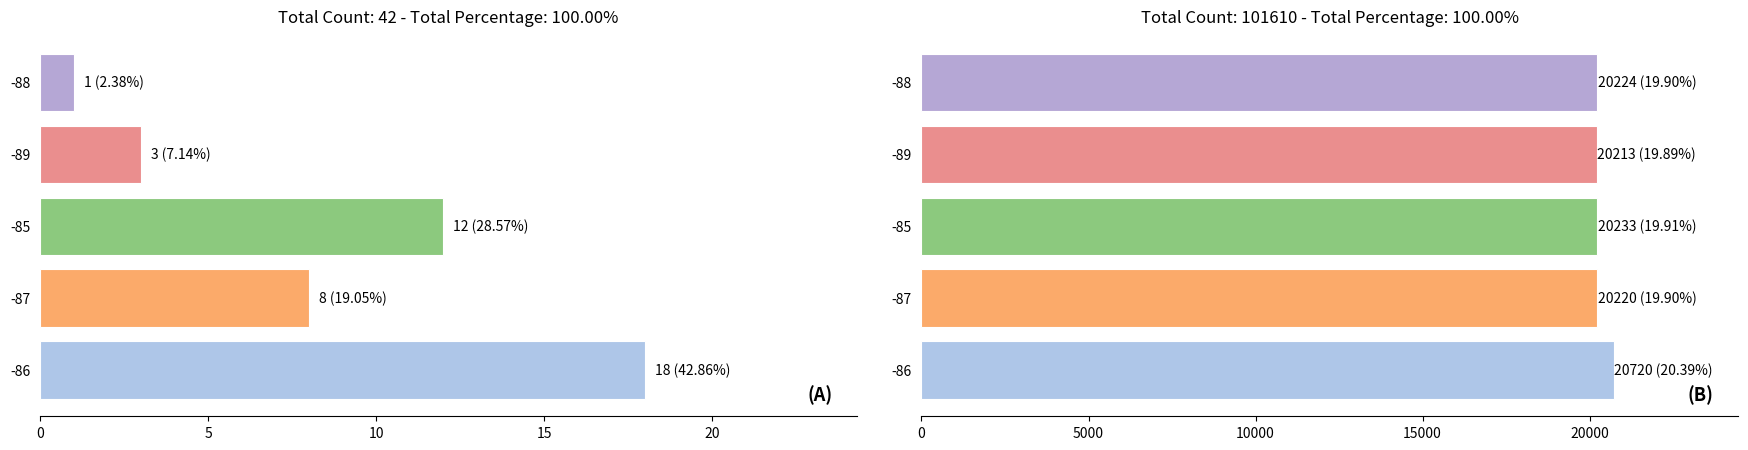

Are the bars horizontal?

Yes